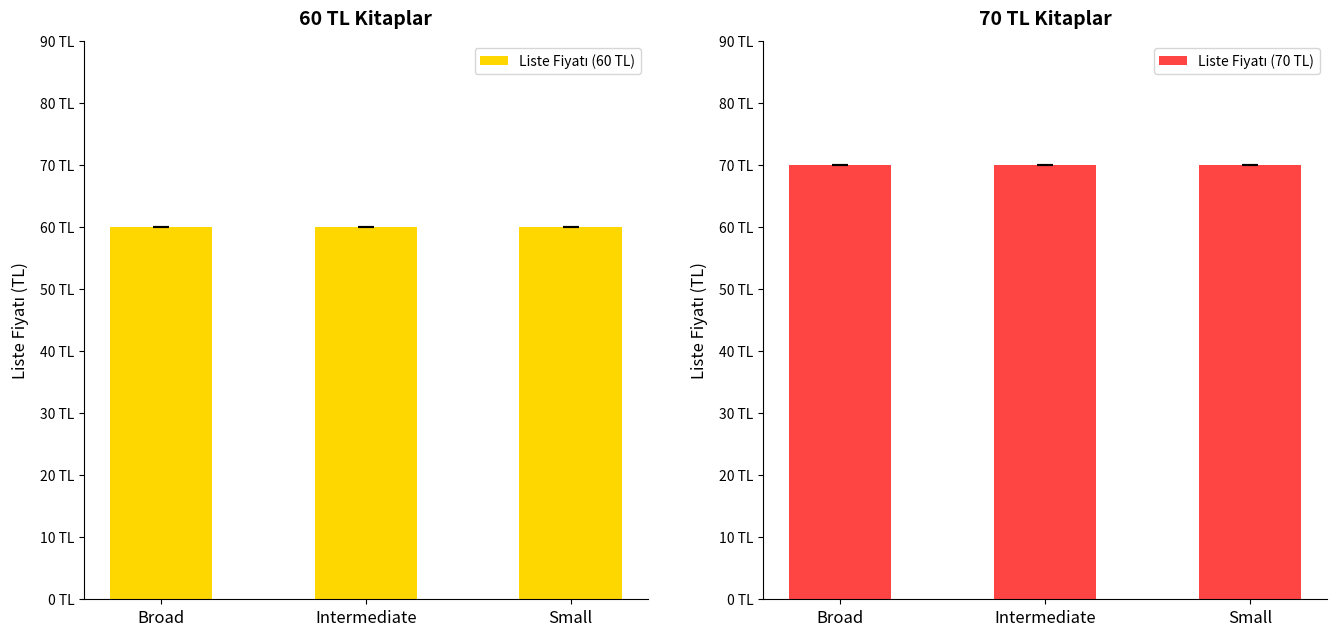

Which has a higher value, Broad or Small?

Broad